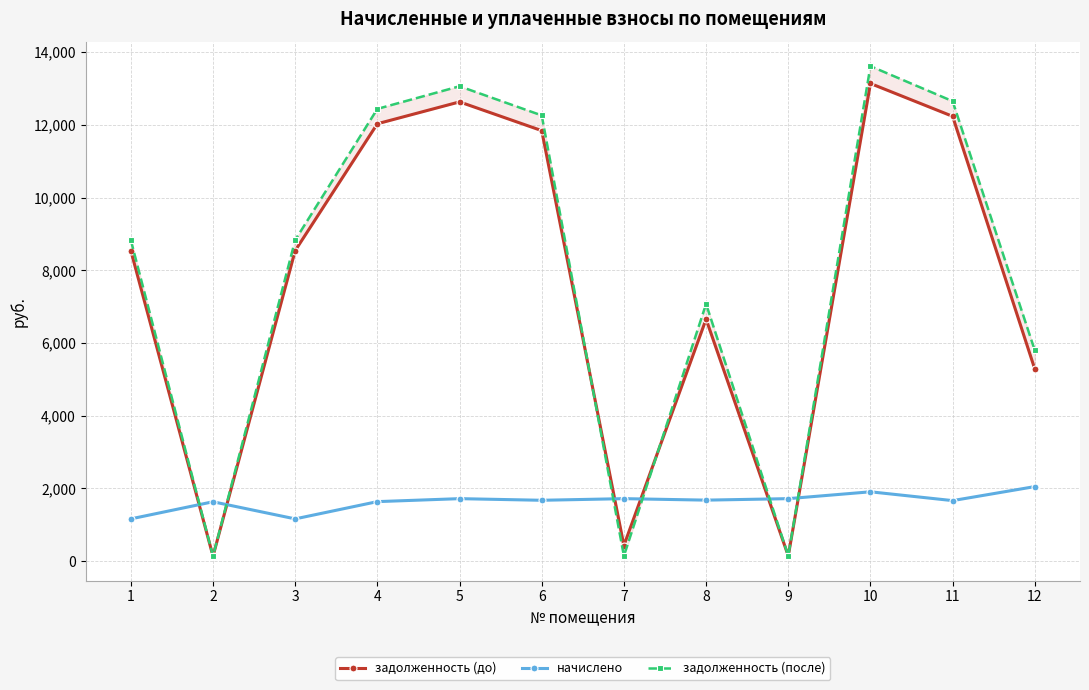

The начислено series shows 1632.7 at 2. True or false?

True